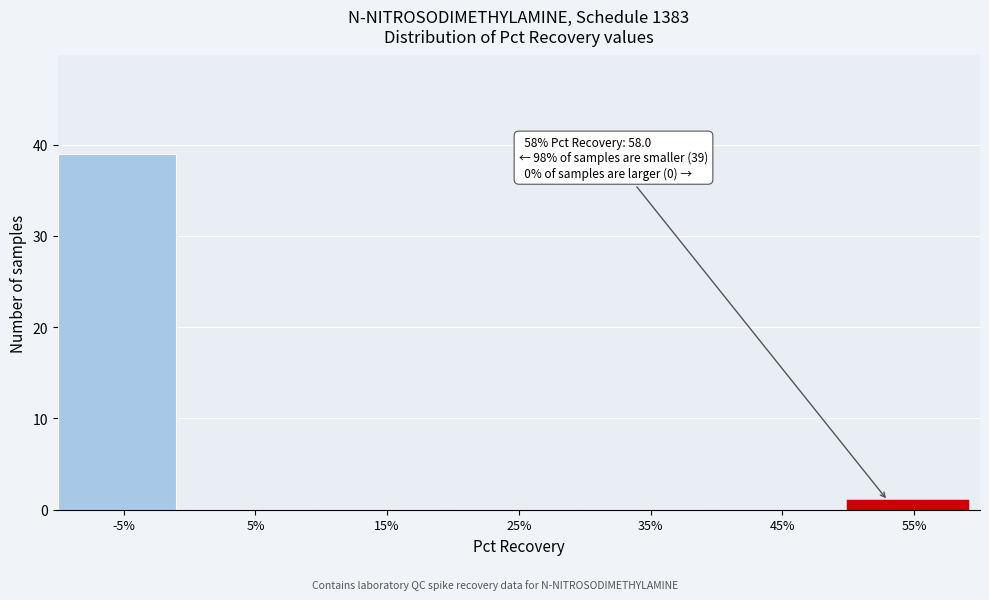

Reading right to left, transcribe all the data shown in this chart.

55%=1	45%=0	35%=0	25%=0	15%=0	5%=0	-5%=39